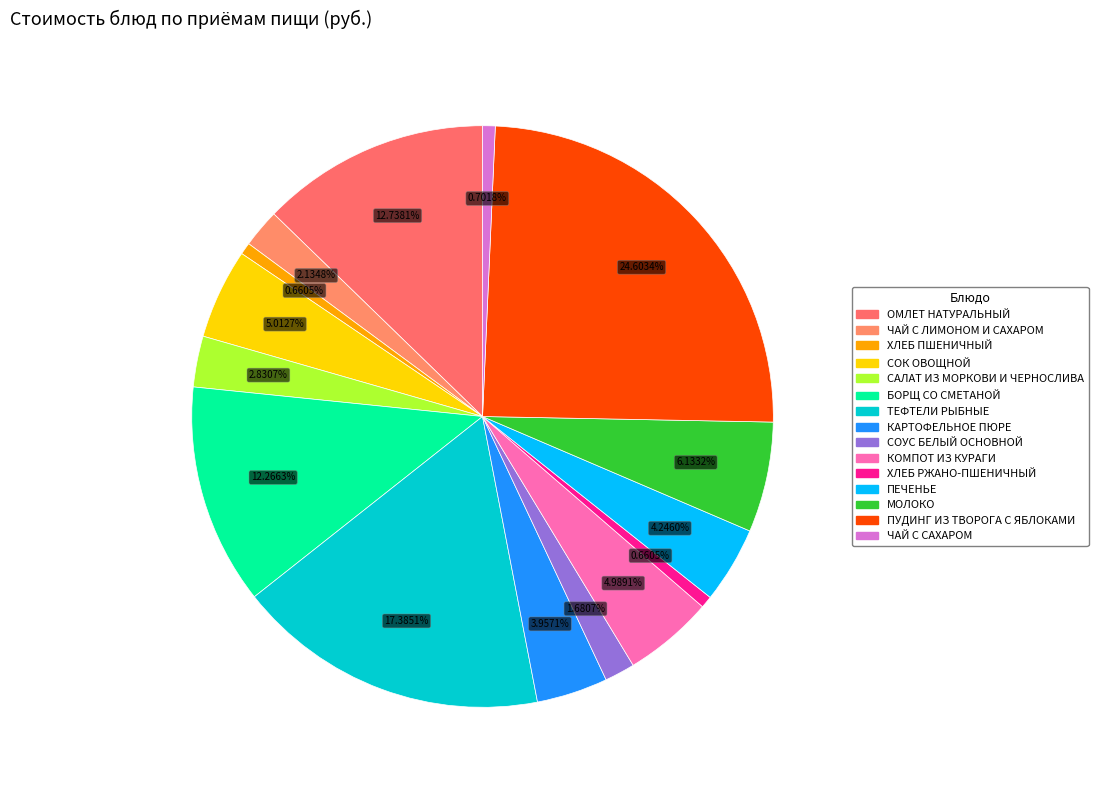

Which category has the smallest portion of the pie?

ХЛЕБ ПШЕНИЧНЫЙ